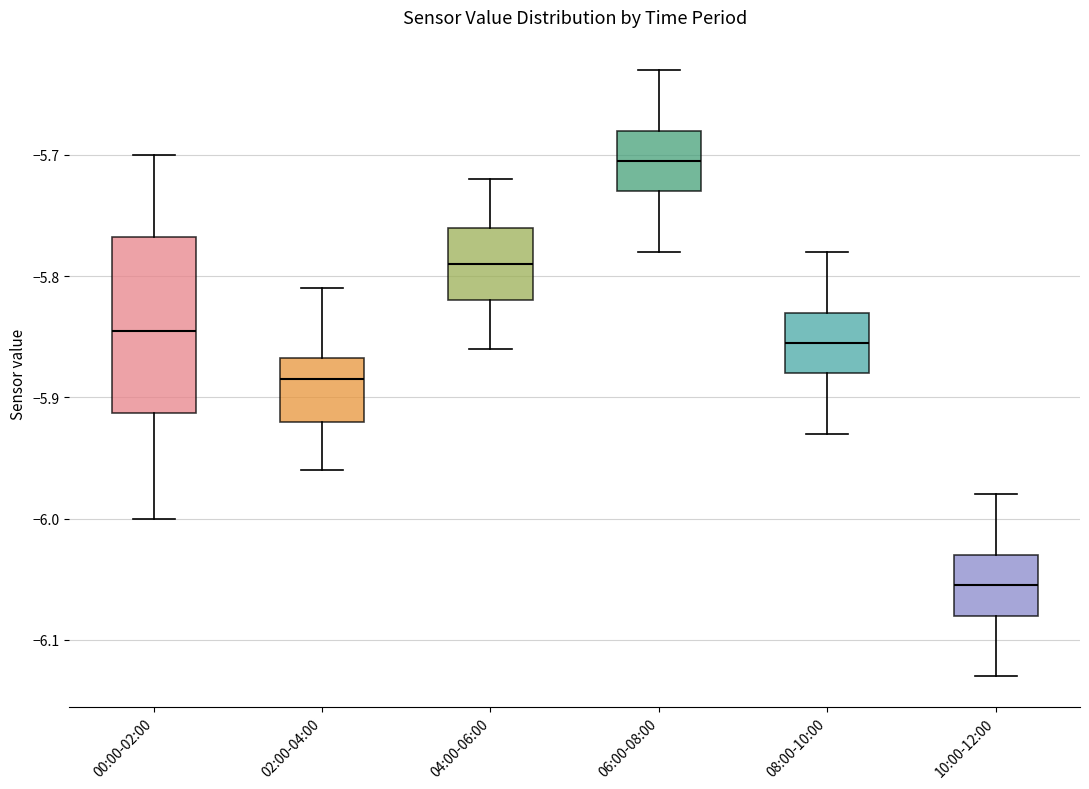

Reading left to right, transcribe this box plot: for each box, give where its median line is, the range the box spans, and where its two whiskers end, as read against the y-axis. The values are not printed on the chart, so give them approximately, as read against the axis.

00:00-02:00: median -5.84, box -5.91 to -5.77, whiskers -6.00 to -5.70
02:00-04:00: median -5.88, box -5.92 to -5.87, whiskers -5.96 to -5.81
04:00-06:00: median -5.79, box -5.82 to -5.76, whiskers -5.86 to -5.72
06:00-08:00: median -5.70, box -5.73 to -5.68, whiskers -5.78 to -5.63
08:00-10:00: median -5.85, box -5.88 to -5.83, whiskers -5.93 to -5.78
10:00-12:00: median -6.05, box -6.08 to -6.03, whiskers -6.13 to -5.98